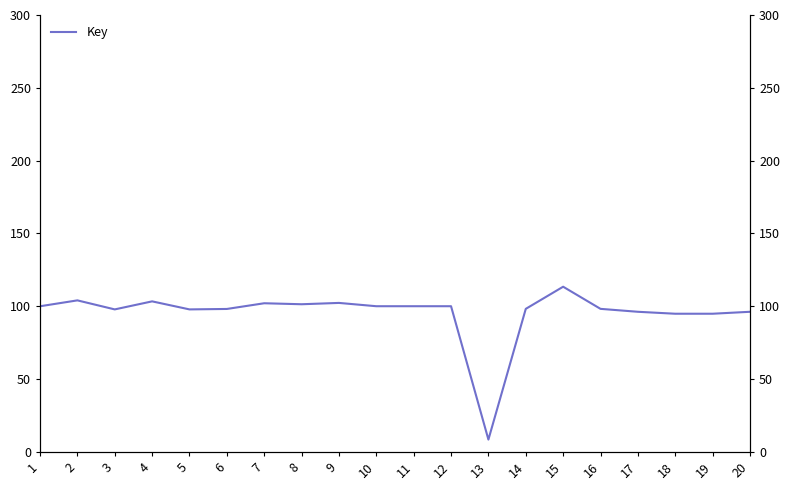

Does the chart have visible grid lines?

No